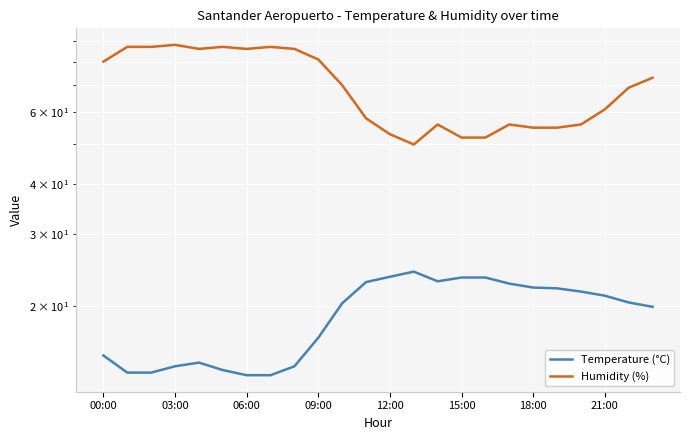

What is the value of the Humidity (%) point at the 3rd from the left?

87.0